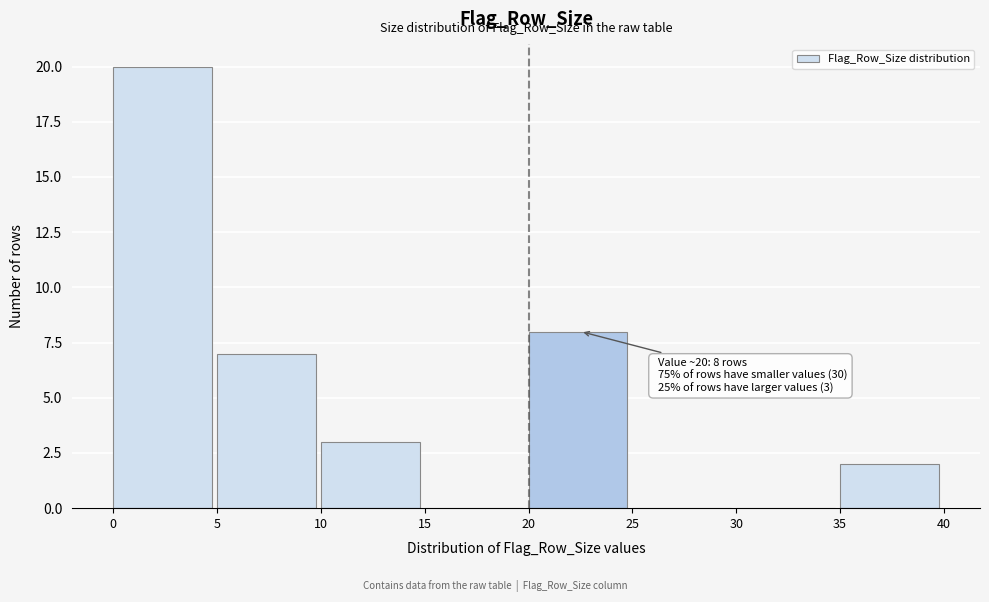

Over which range of the x-axis is the bar tallest?

0 to 5